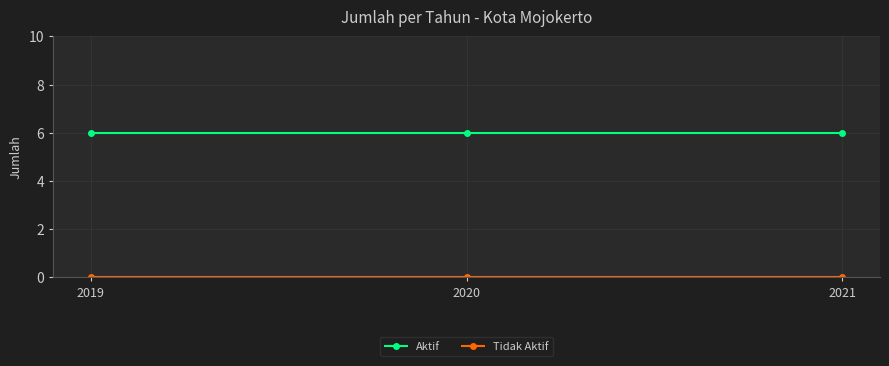

What is the spread (max minus min) of values at 2021?

6